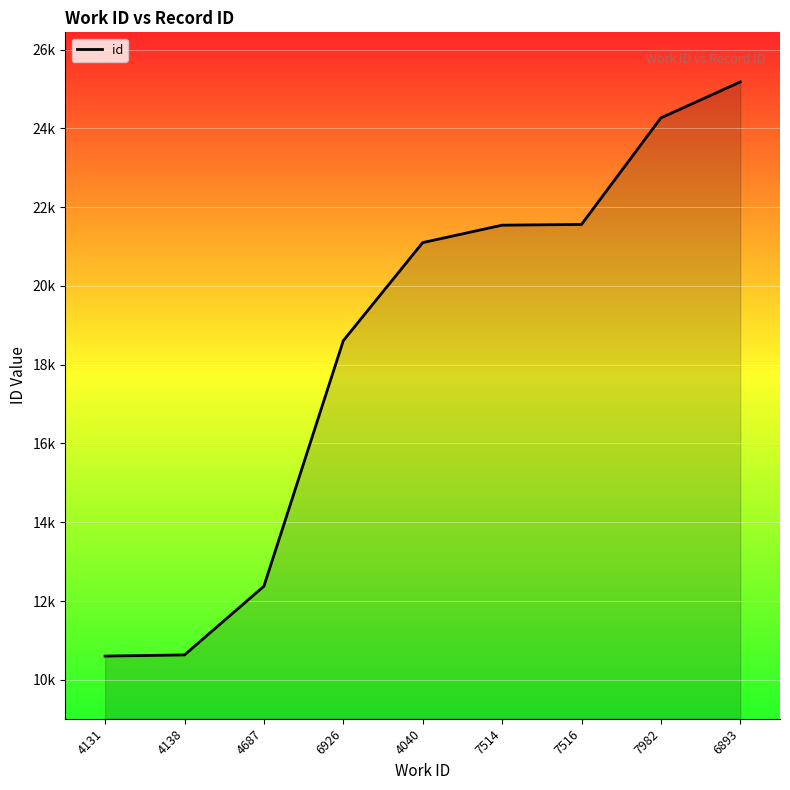

Is this an area chart (filled region under the line)?

Yes